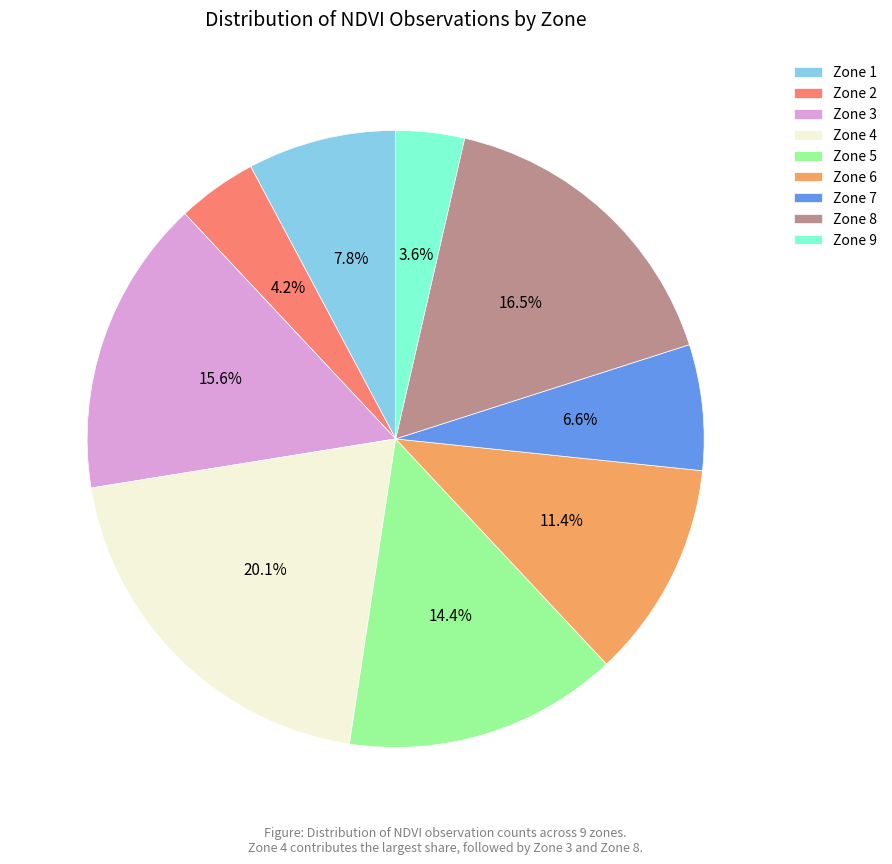

Combined, what portion of the pie is Zone 2 and Zone 6?

15.6%